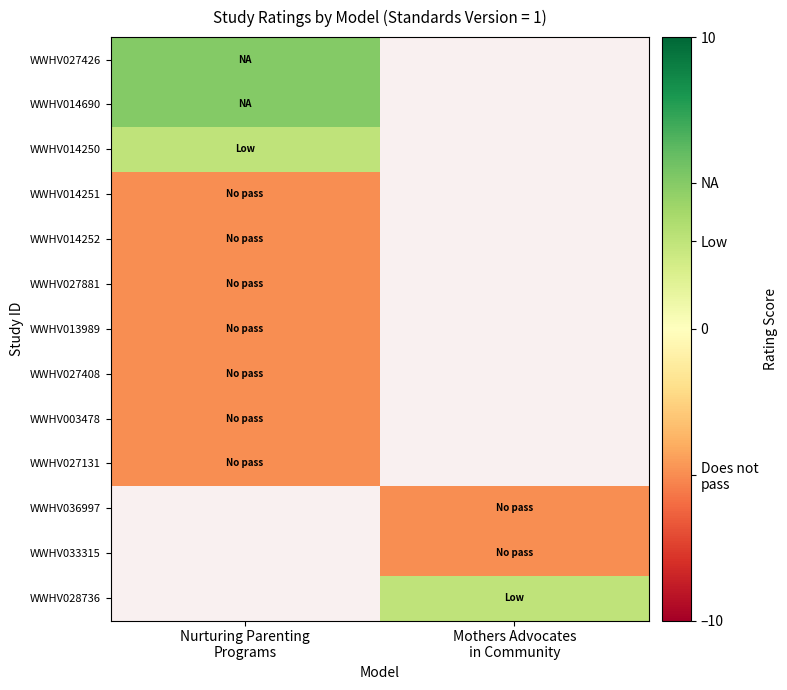

Which has a higher value, Mothers Advocates
in Community or Nurturing Parenting
Programs?

Nurturing Parenting
Programs